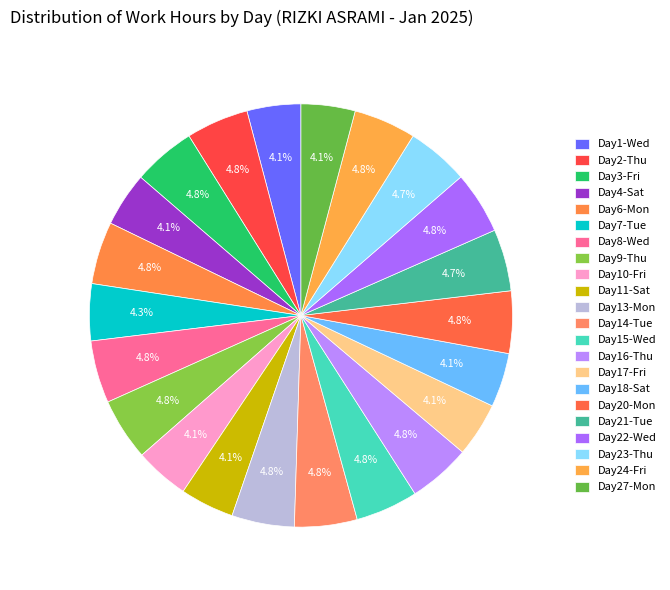

How many segments does this pie chart have?

22